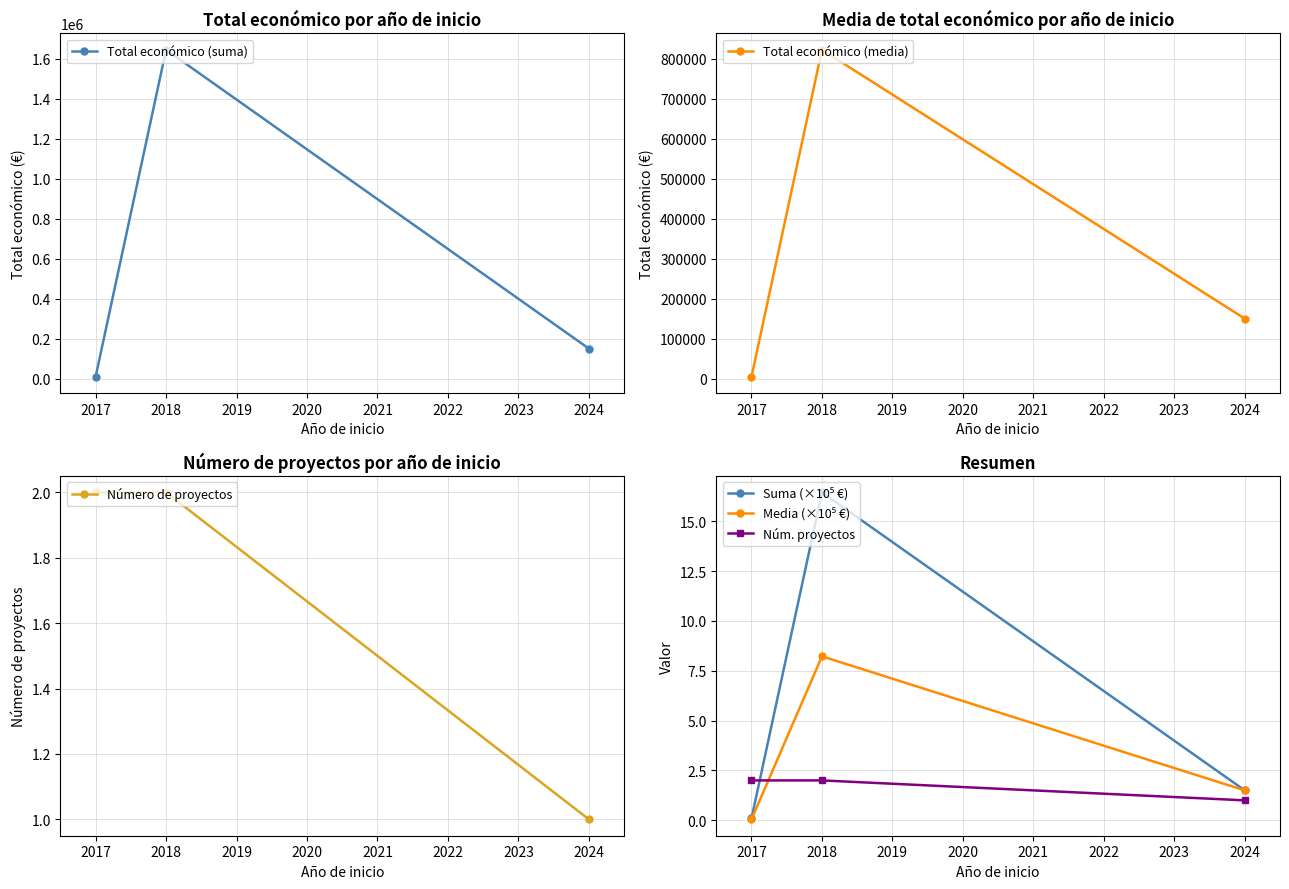

Rank the categories by Total económico (suma) value from highest to lowest.

2018, 2024, 2017